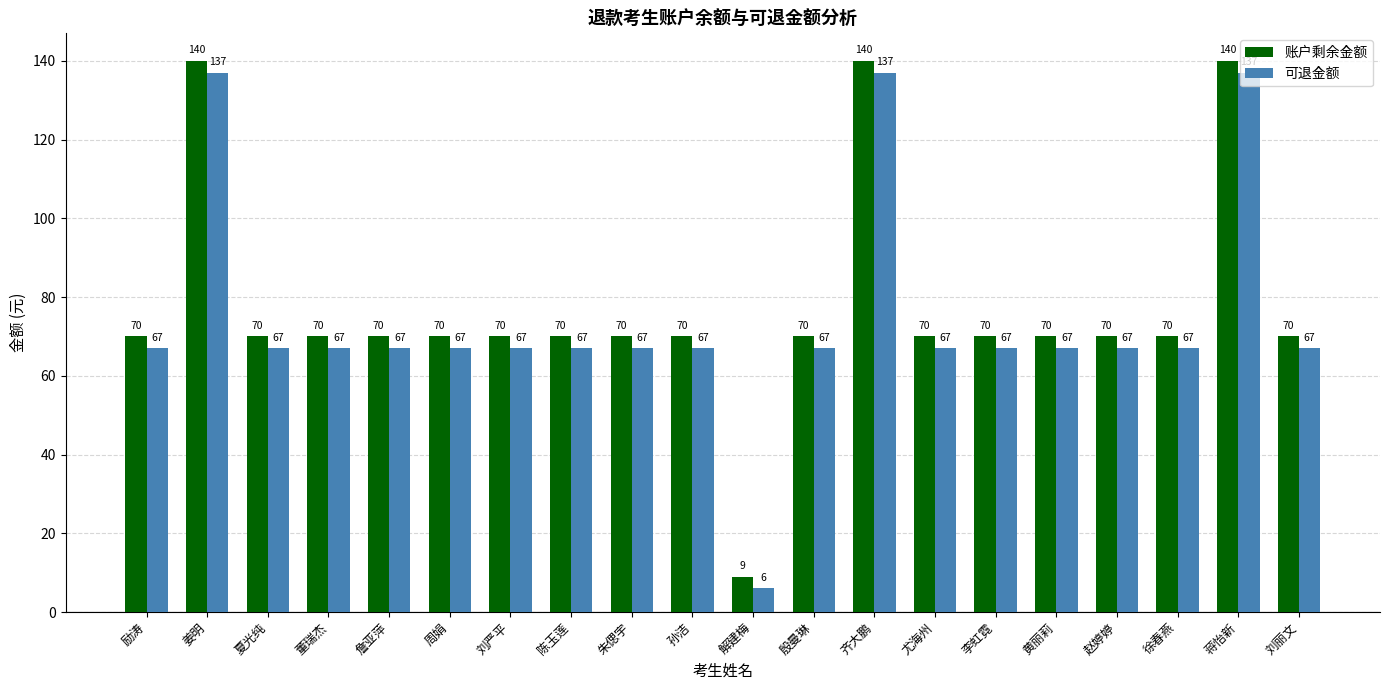

What position from the left is 殷曼琳?

12